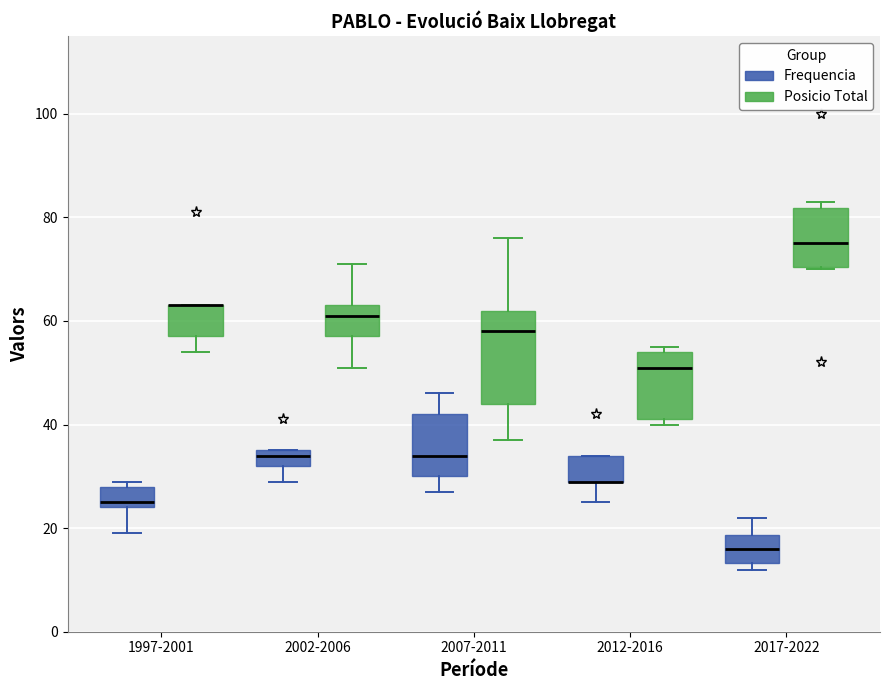

Which box is the tallest, from its lower edge to its upper edge?

2007-2011 (Posicio Total)